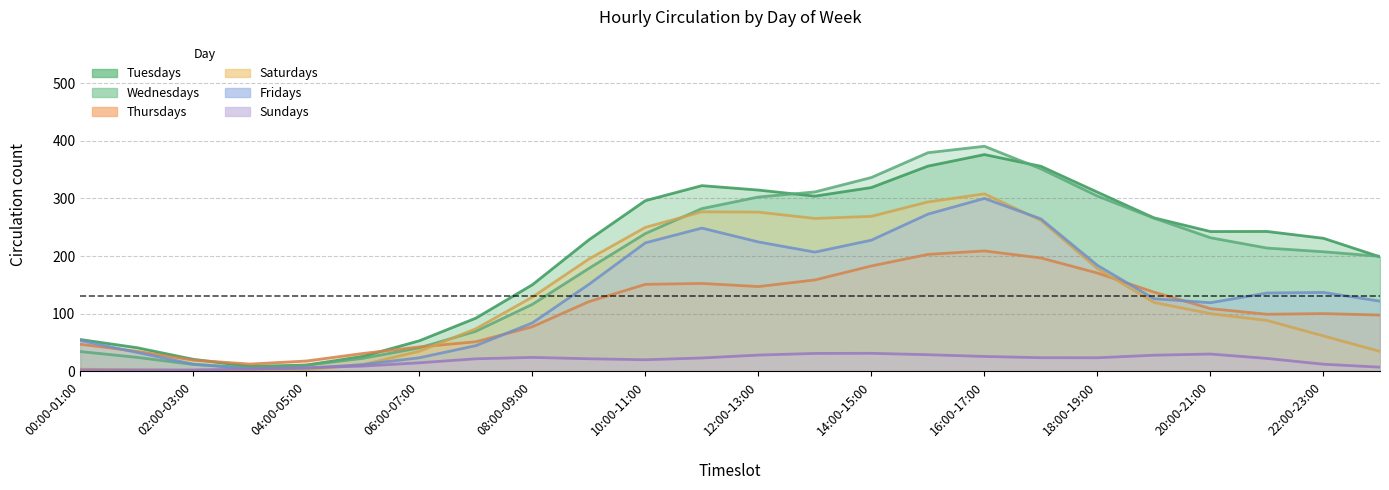

Which series ends up on top after the final intersection of Saturdays and Thursdays?

Thursdays